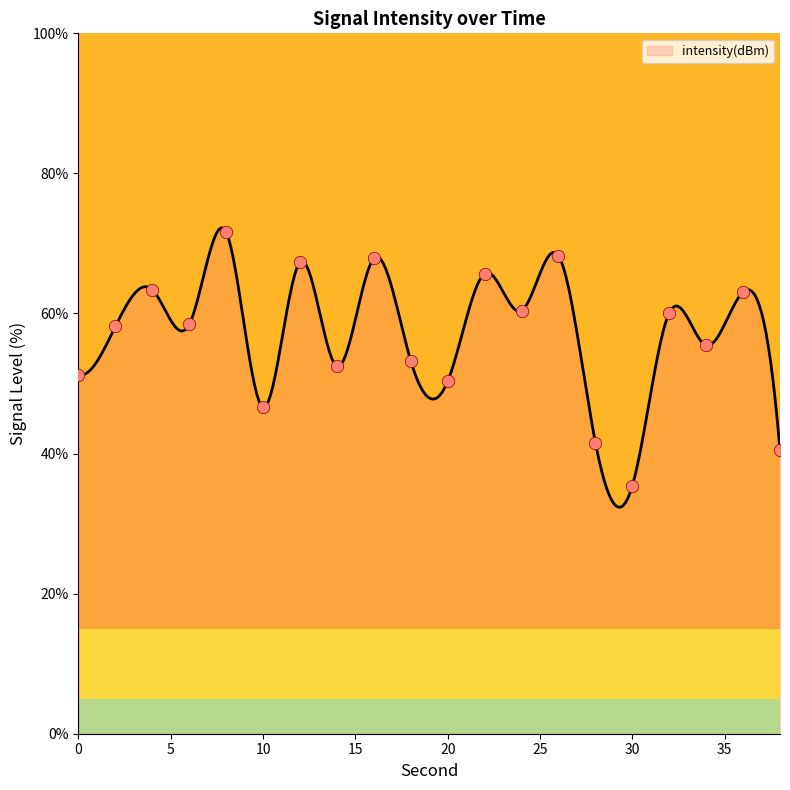

Which has a higher value, 14 or 26?

26